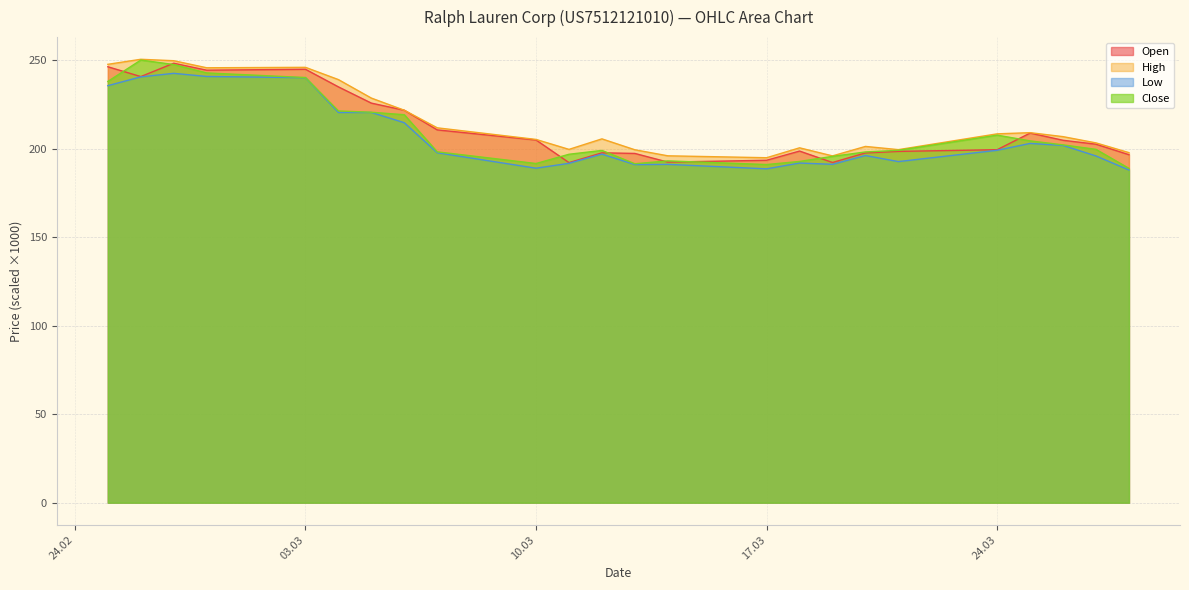

What is the smallest value displayed?

187.9